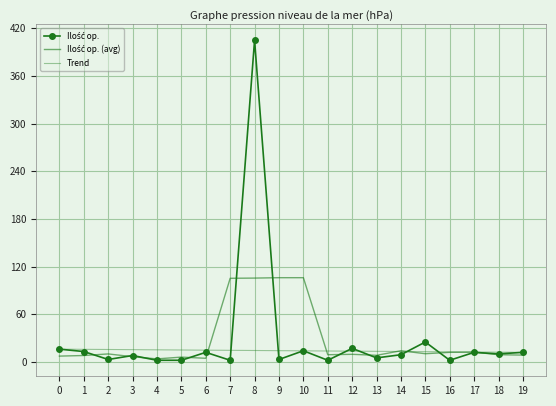

How many values in the Ilość op. series are below 10?

10